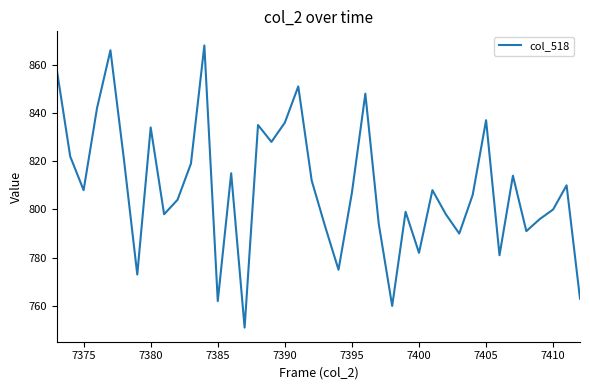

What is the difference between the maximum and minimum values?

117